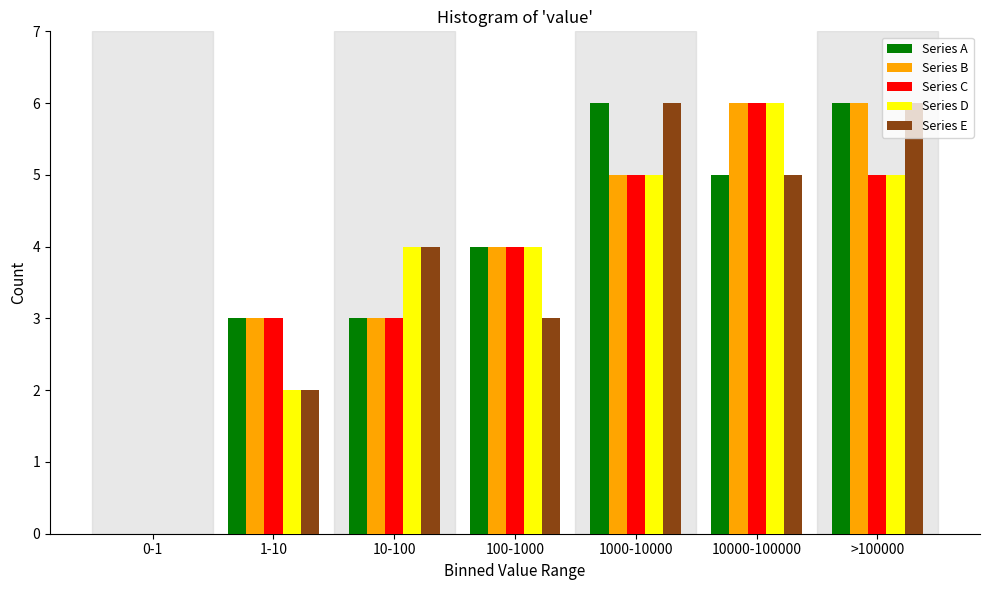

What is the sum of all Series C values?

26